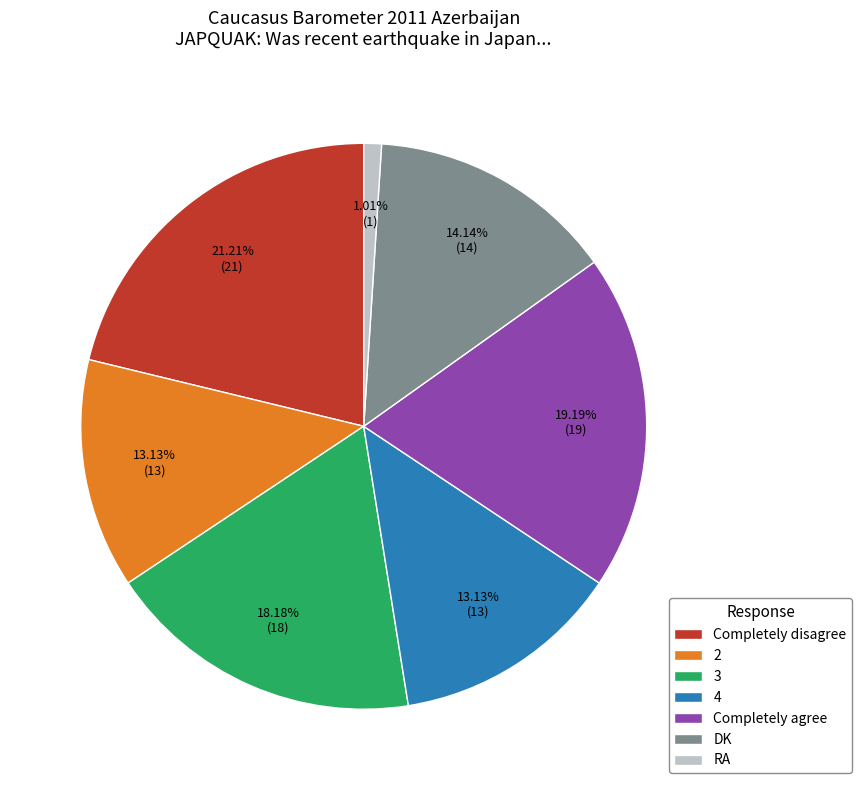

What is the smallest slice in the pie chart?

RA